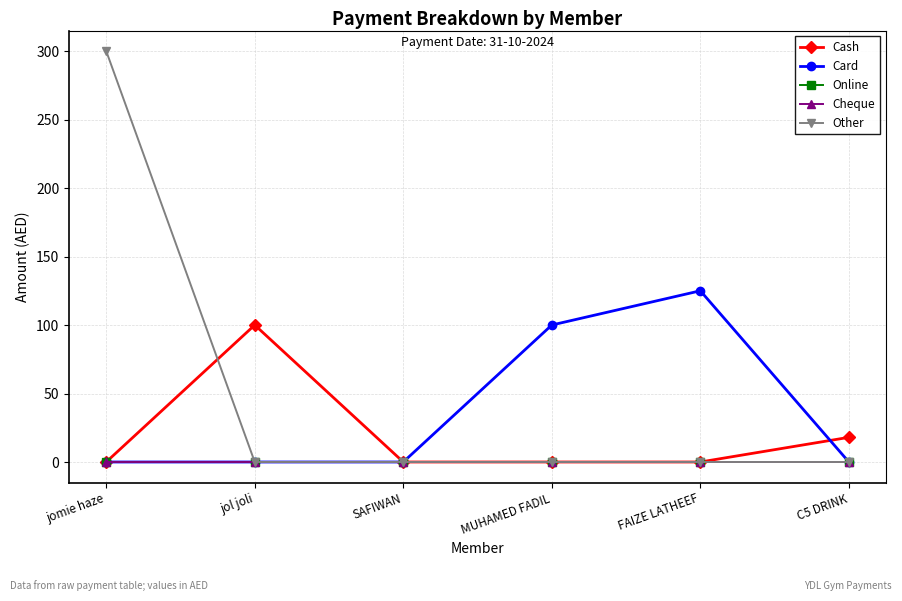

At which category is the sum across all series the highest?

jomie haze